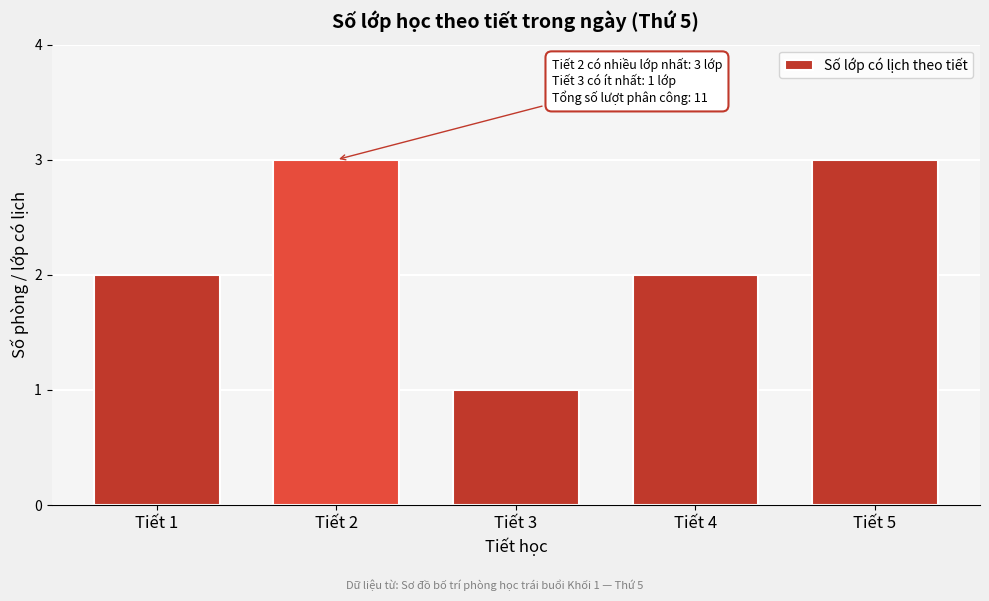

Reading left to right, transcribe all the data shown in this chart.

Tiết 1=2	Tiết 2=3	Tiết 3=1	Tiết 4=2	Tiết 5=3